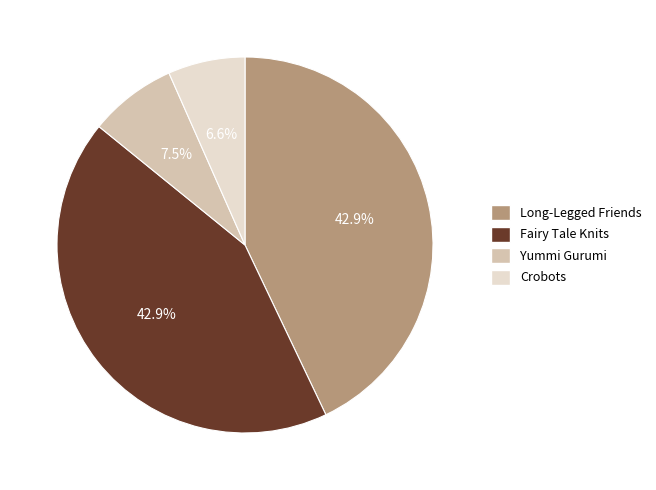

How many slices are in this pie chart?

4